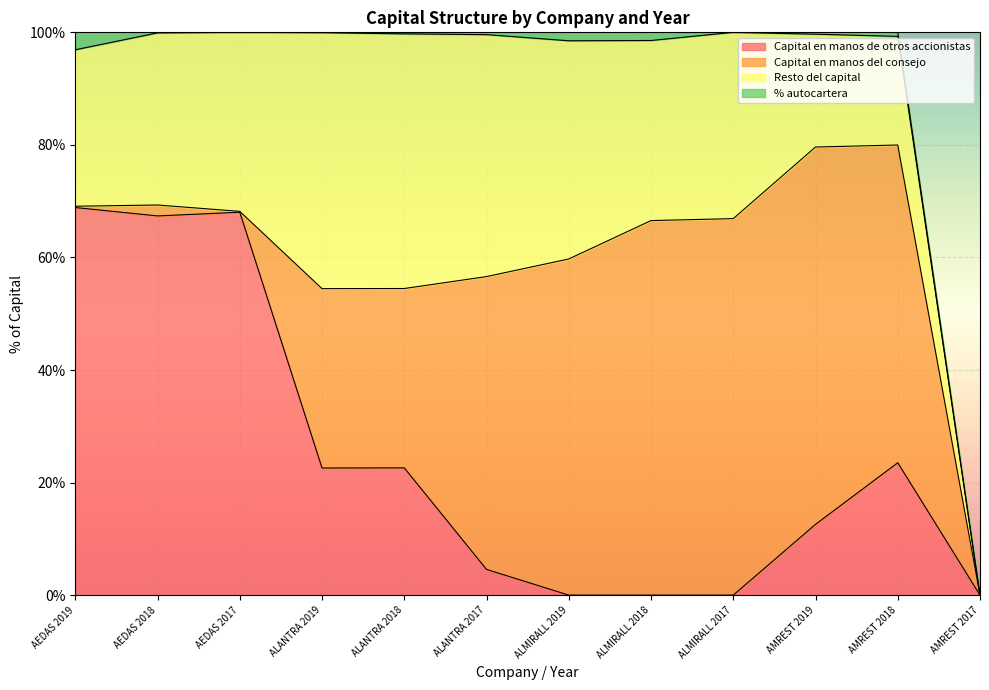

True or false: % autocartera and Resto del capital cross at least once.

False